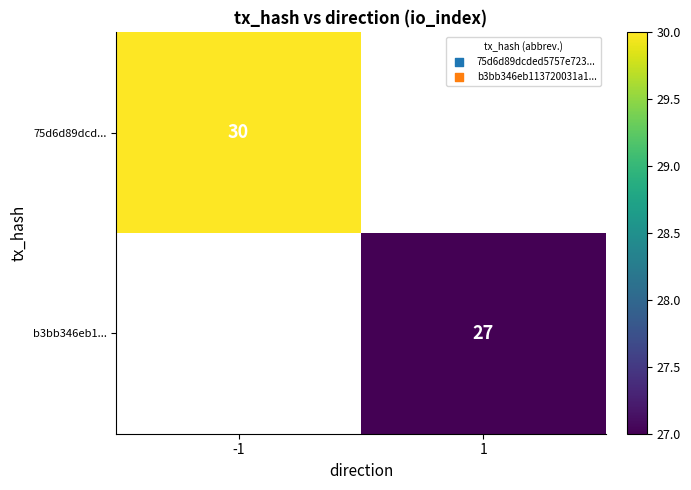

The b3bb346eb1... series shows 7 at 1. True or false?

False